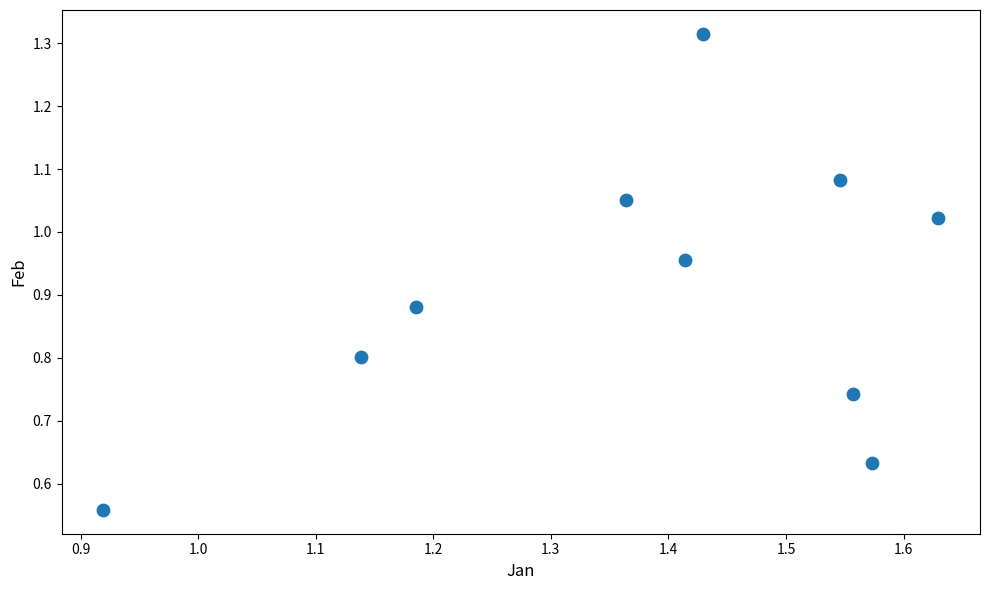

What is the range of Y values (max minus min)?

0.8